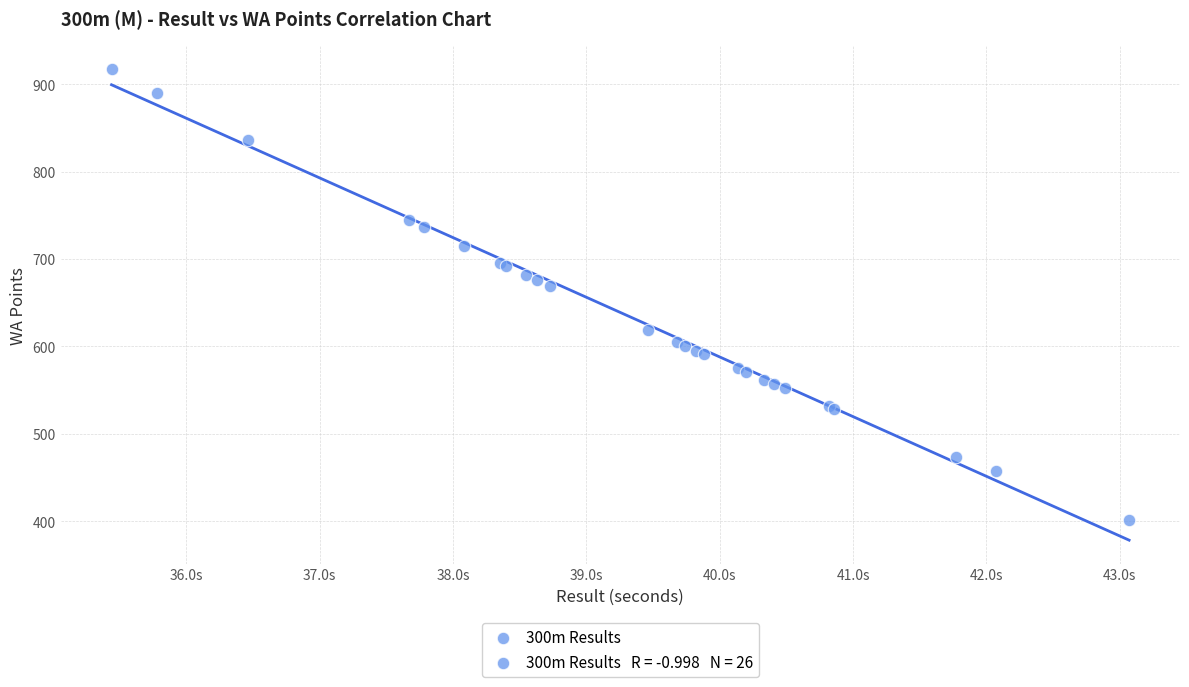

What Y value in the scatter plot is closest to 659?

669